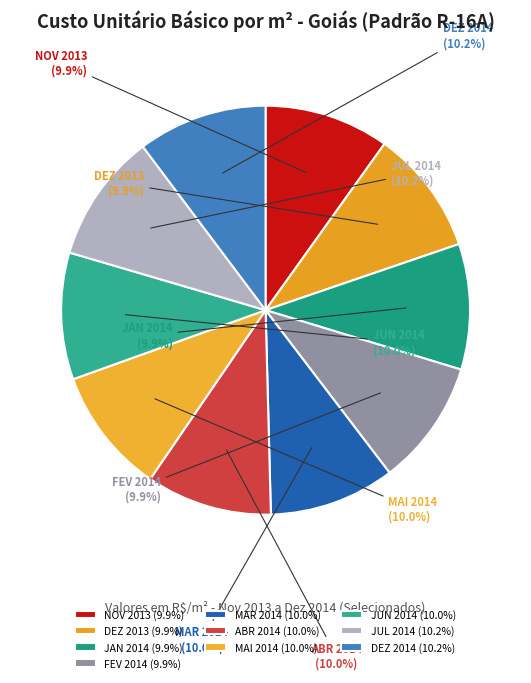

True or false: ABR 2014 accounts for 1% of the total.

False